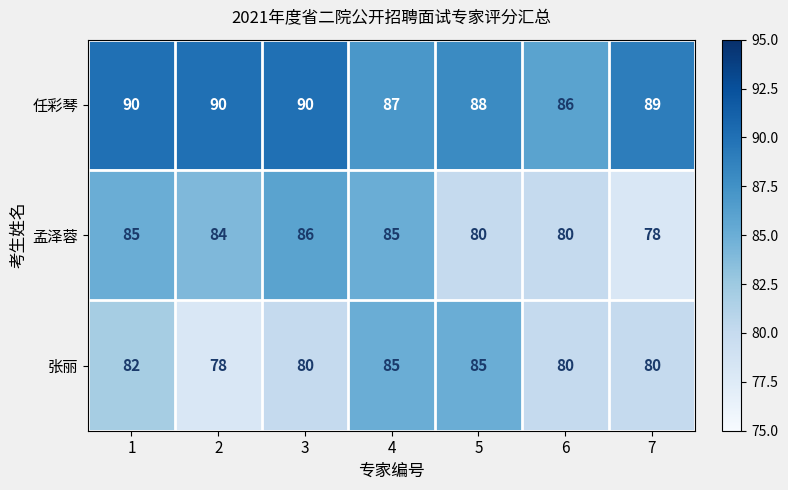

Rank the series at 3 from lowest to highest value.

张丽, 孟泽蓉, 任彩琴